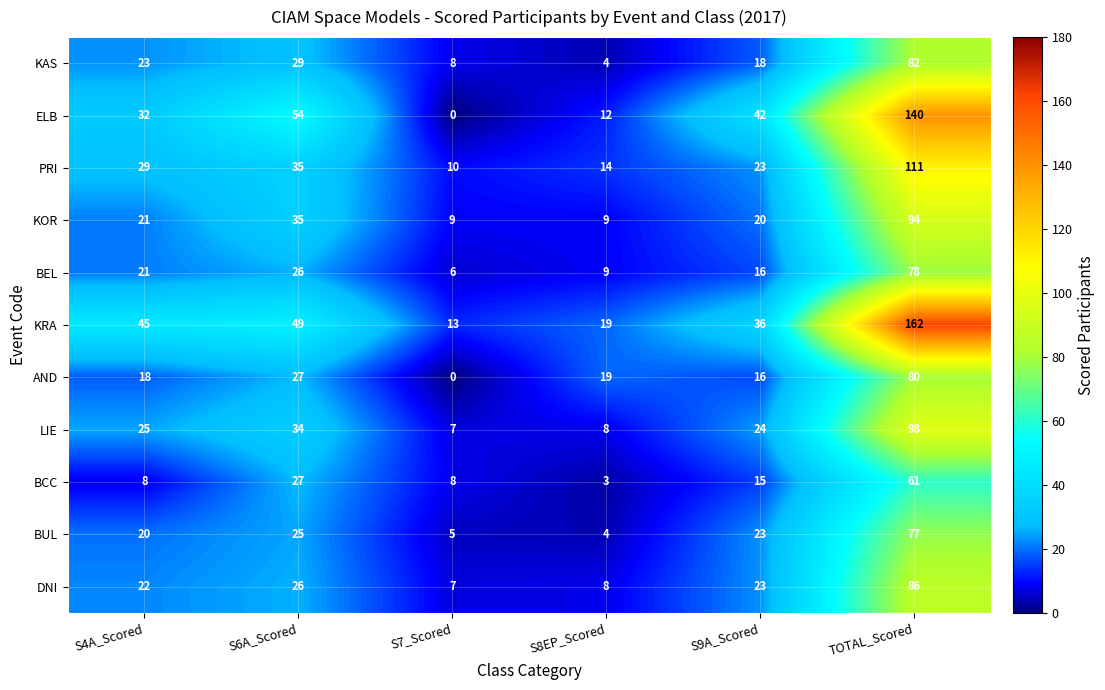

Which series changed the most between S4A_Scored and S6A_Scored?

ELB